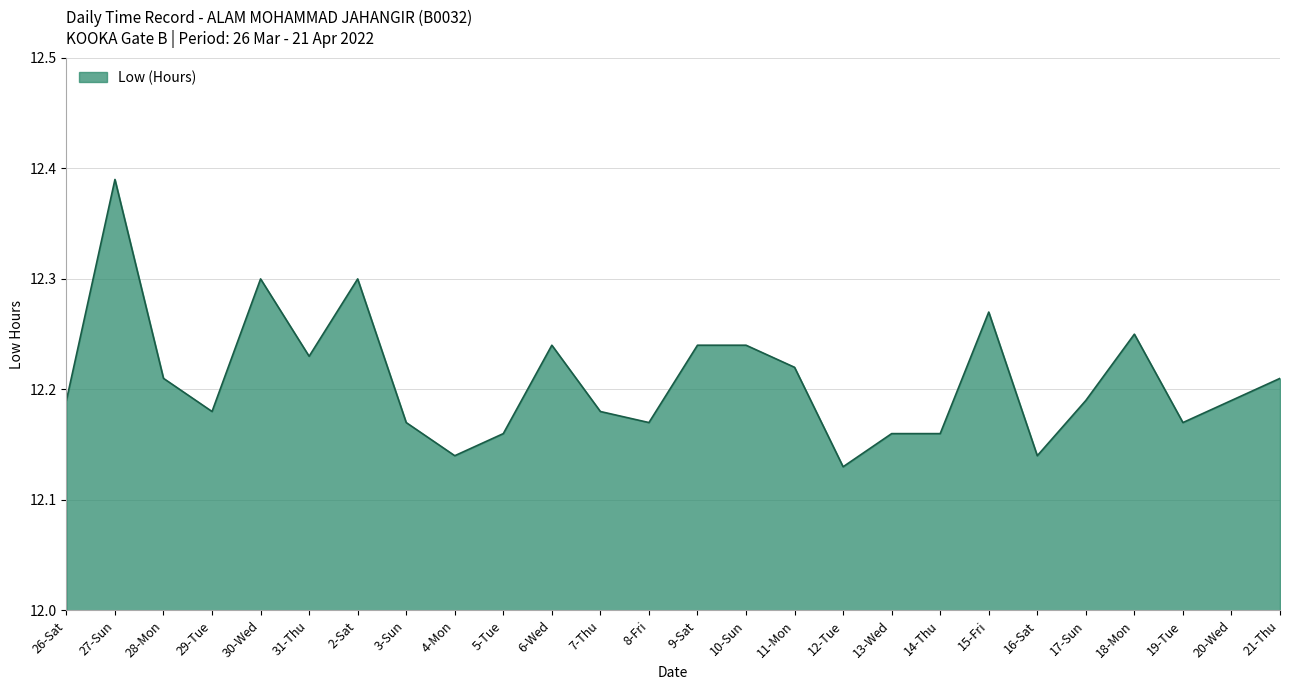

At which label is the value closest to 12?

12-Tue